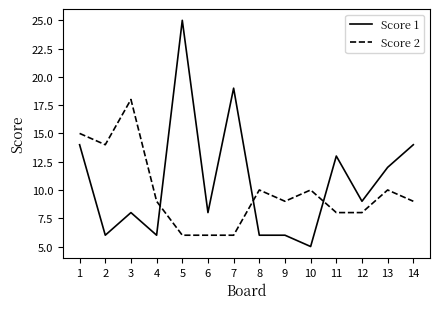

What is the approximate value of Score 2 at 14, to the nearest 5?

10